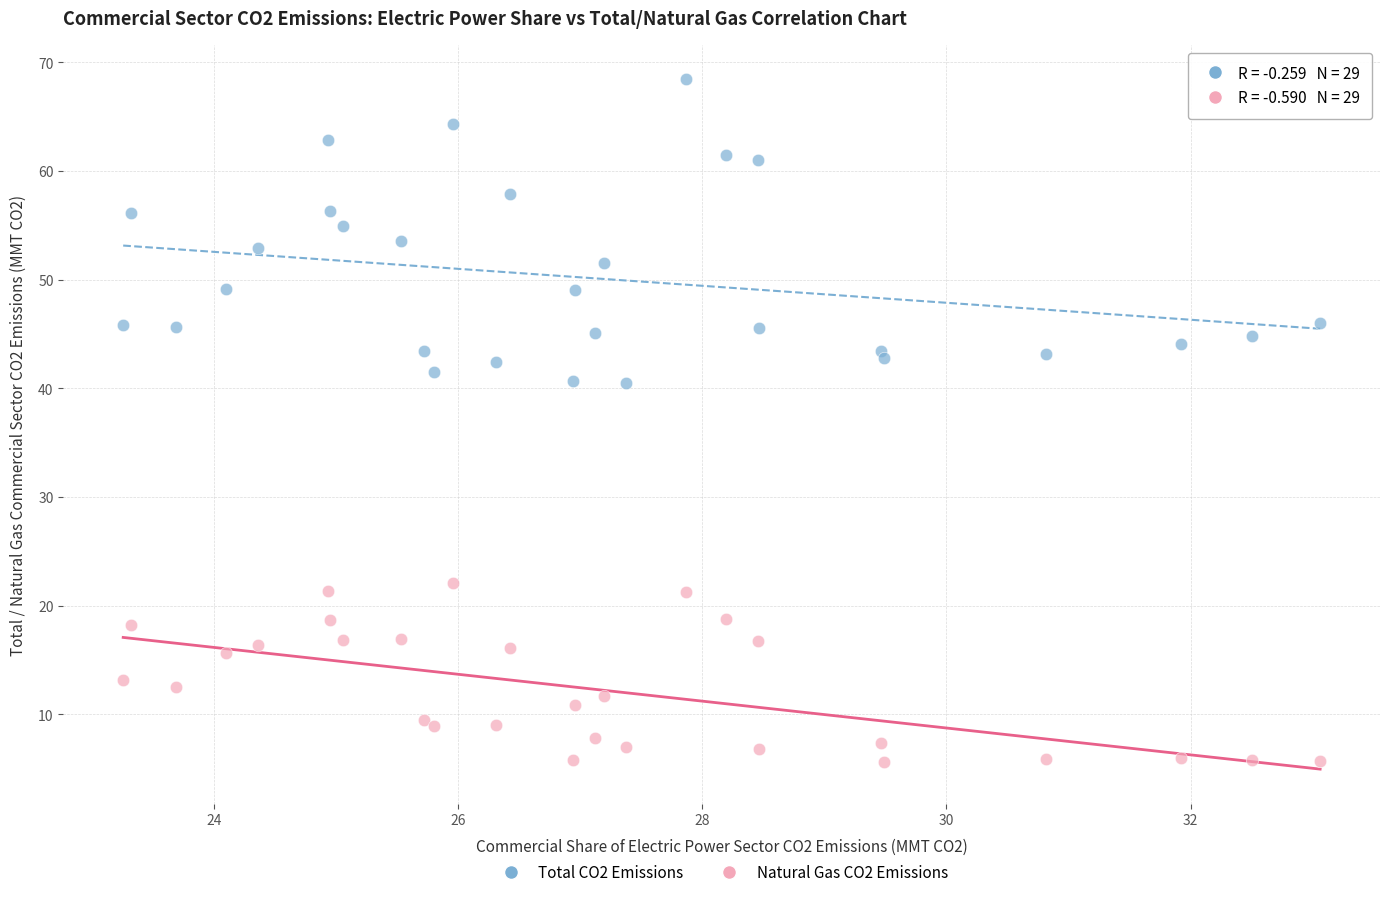

Which series has the largest Y range (max minus min)?

Total CO2 Emissions